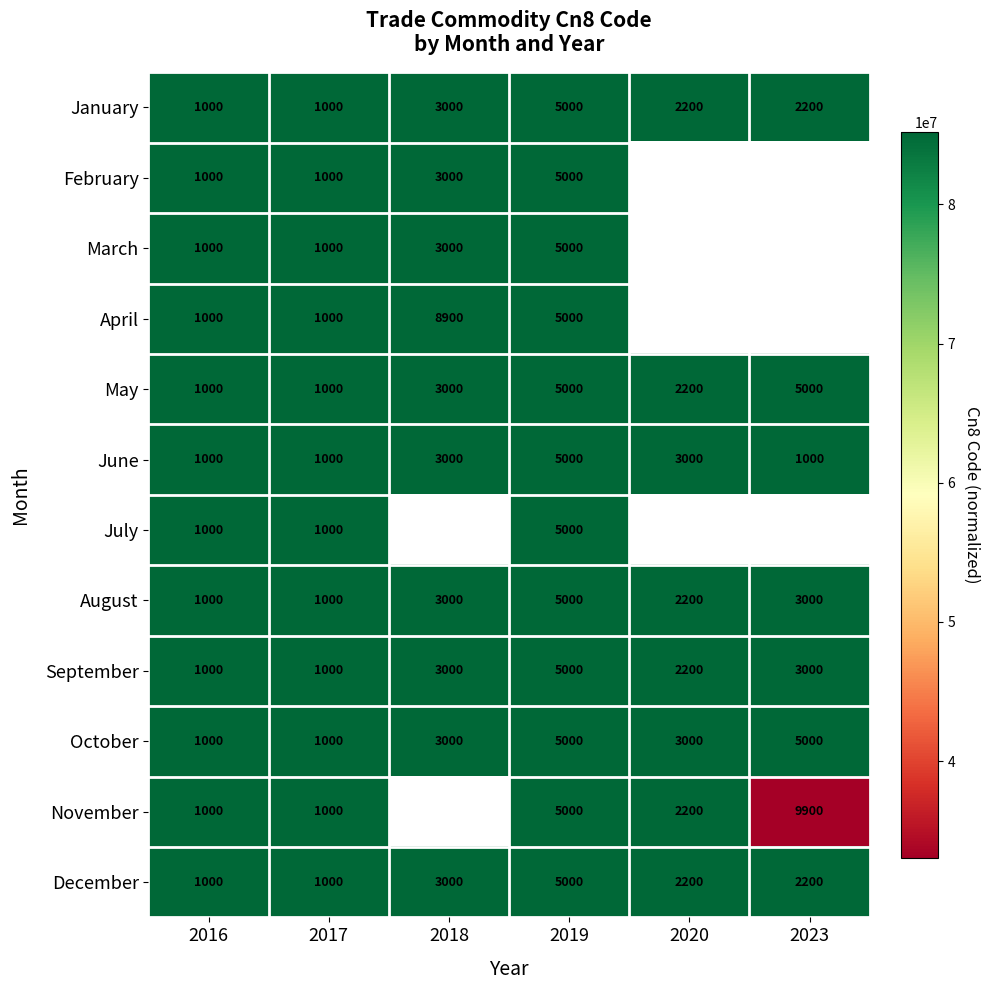

Where does the December series first go above 2200?

2018